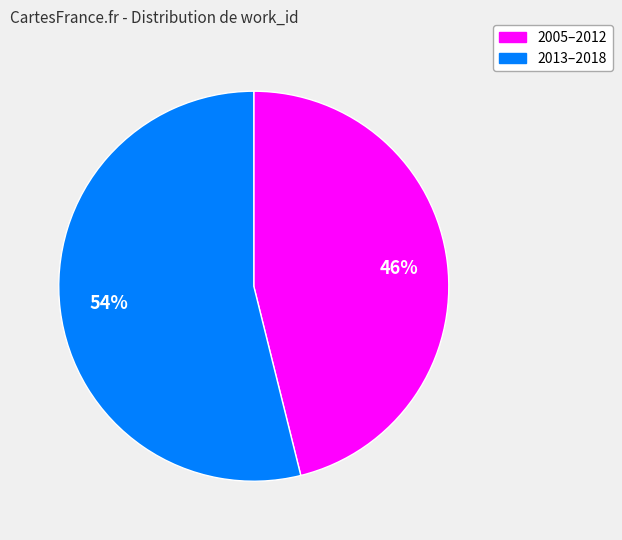

Does any single category account for the majority?

Yes